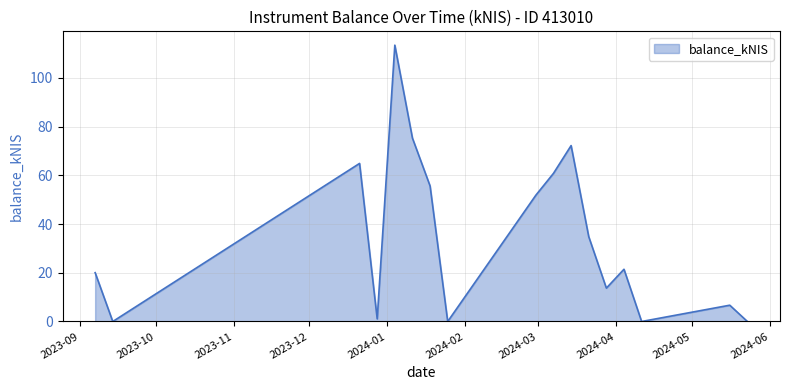

What is the greatest value displayed?

113.4